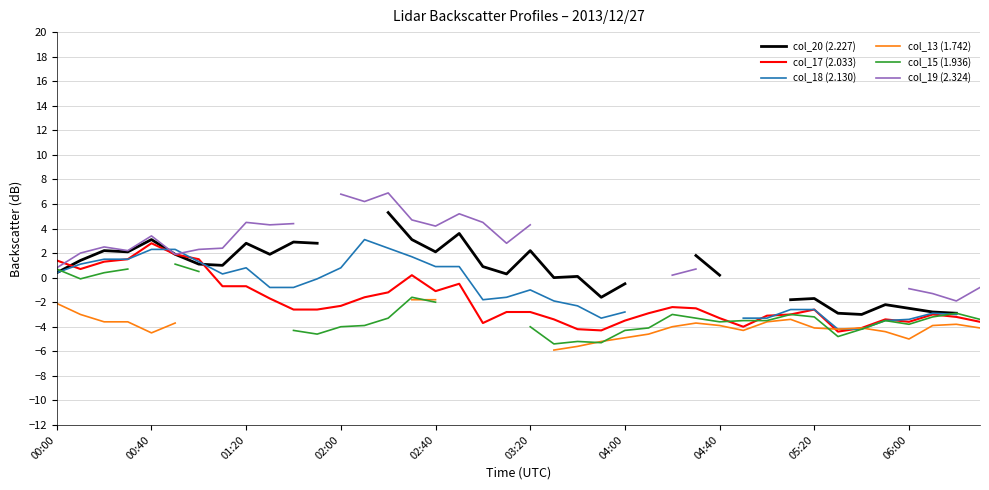

The value of col_17 (2.033) at 06:00 is -3.6. True or false?

True